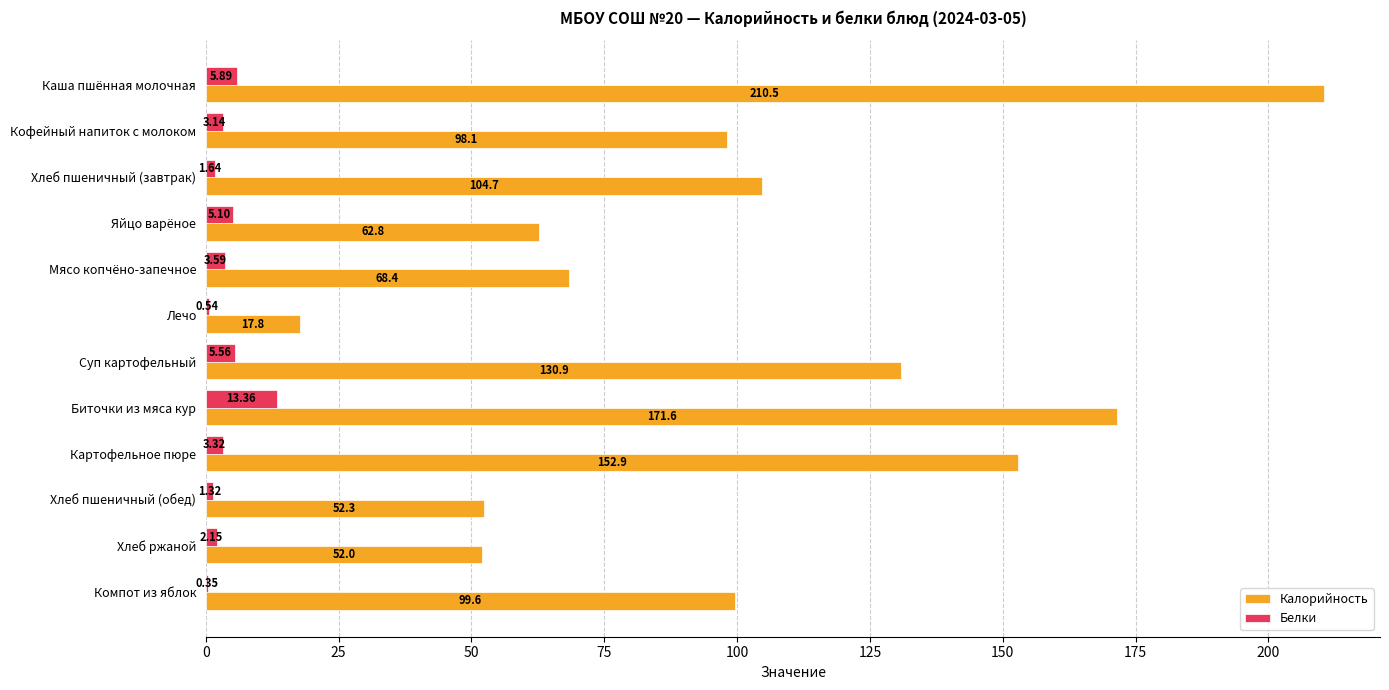

At which label does Белки reach its peak?

Биточки из мяса кур